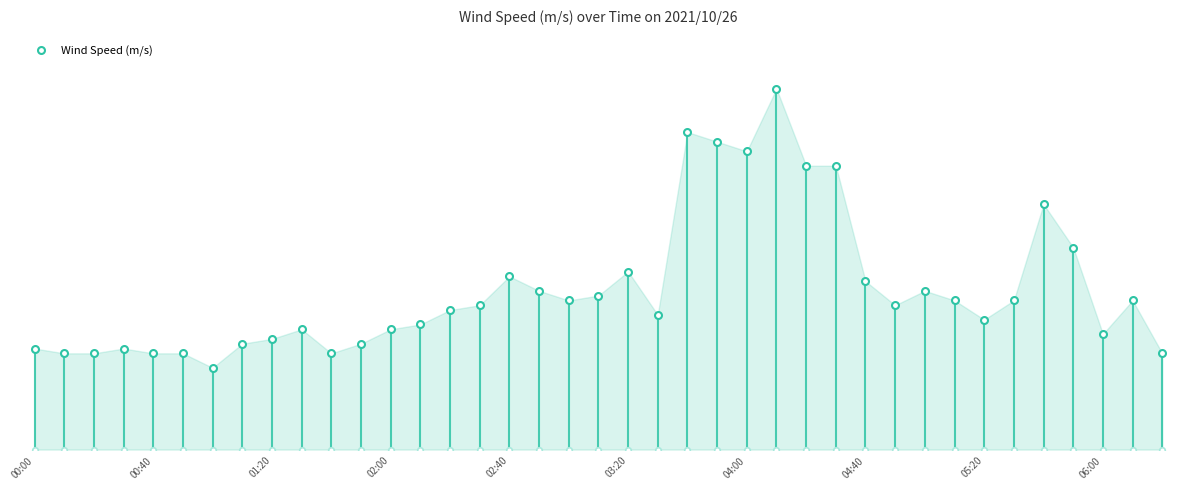

Reading left to right, what are all the values shown in this chart?

00:00=2.1	00:10=2.0	00:20=2.0	00:30=2.1	00:40=2.0	00:50=2.0	01:00=1.7	01:10=2.2	01:20=2.3	01:30=2.5	01:40=2.0	01:50=2.2	02:00=2.5	02:10=2.6	02:20=2.9	02:30=3.0	02:40=3.6	02:50=3.3	03:00=3.1	03:10=3.2	03:20=3.7	03:30=2.8	03:40=6.6	03:50=6.4	04:00=6.2	04:10=7.5	04:20=5.9	04:30=5.9	04:40=3.5	04:50=3.0	05:00=3.3	05:10=3.1	05:20=2.7	05:30=3.1	05:40=5.1	05:50=4.2	06:00=2.4	06:10=3.1	06:20=2.0